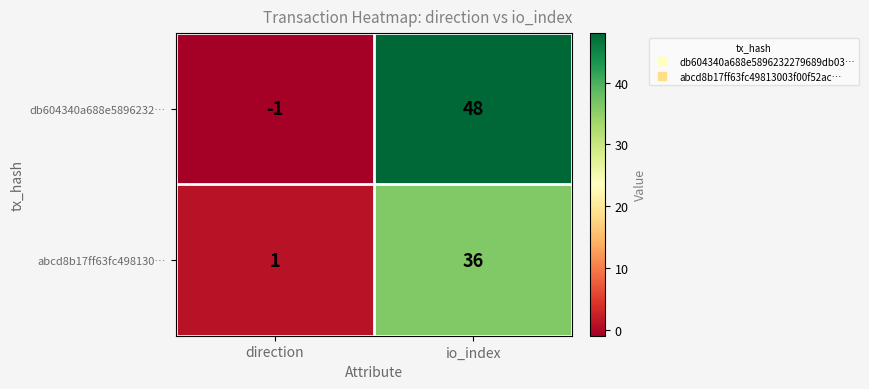

Rank the series at direction from highest to lowest value.

abcd8b17ff63fc498130…, db604340a688e5896232…